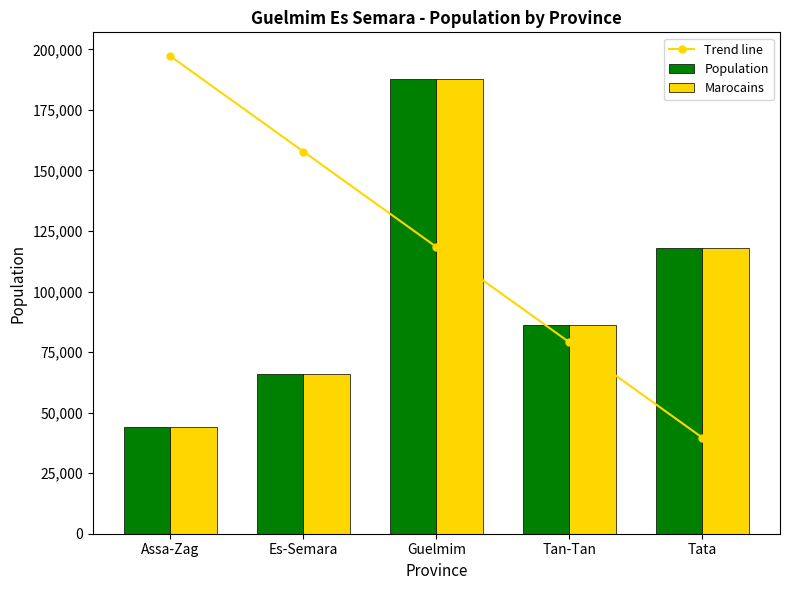

What is the maximum value for Population?

187808